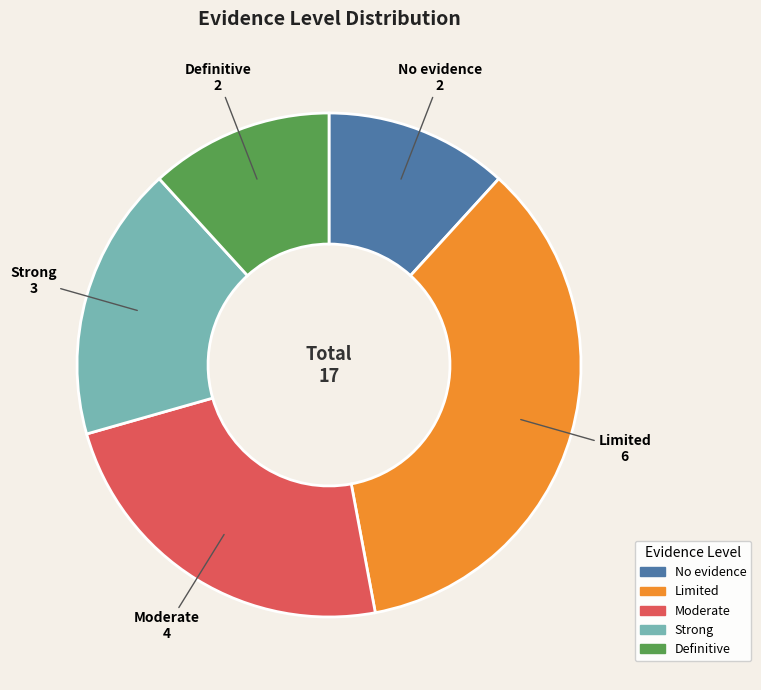

Which category has the biggest portion of the pie?

Limited